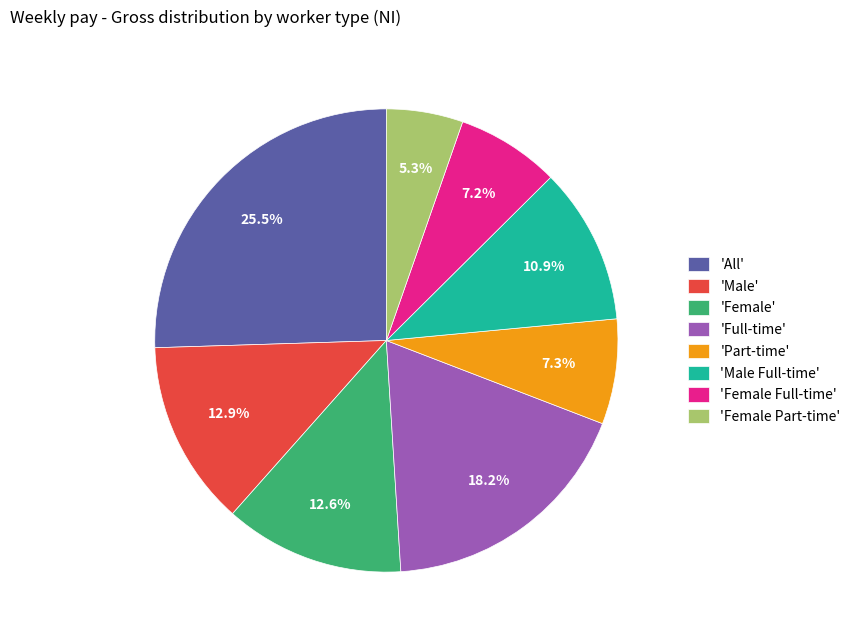

Which category has the smallest portion of the pie?

'Female Part-time'